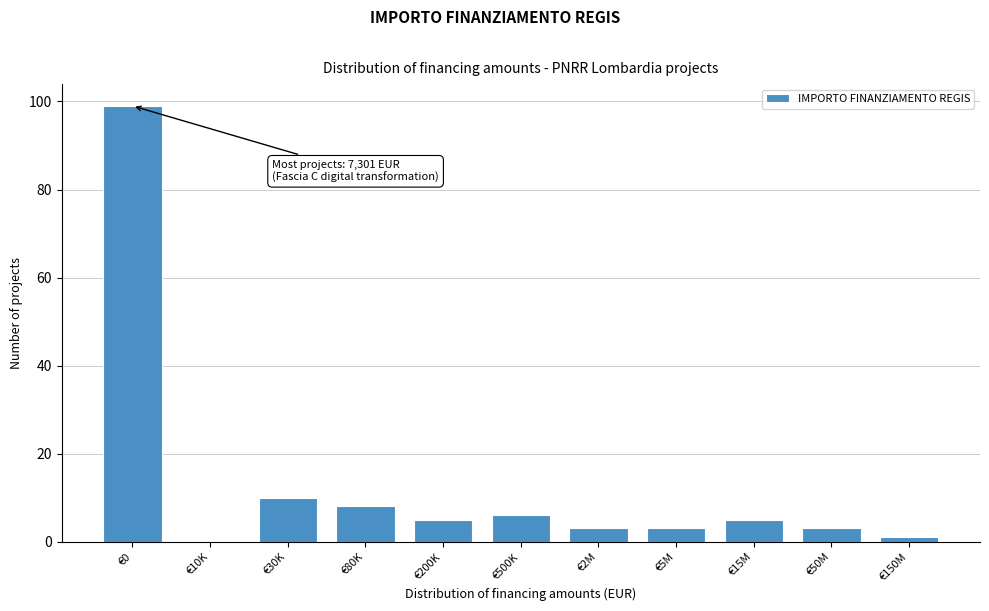

Reading left to right, transcribe all the data shown in this chart.

€0=99	€10K=0	€30K=10	€80K=8	€200K=5	€500K=6	€2M=3	€5M=3	€15M=5	€50M=3	€150M=1